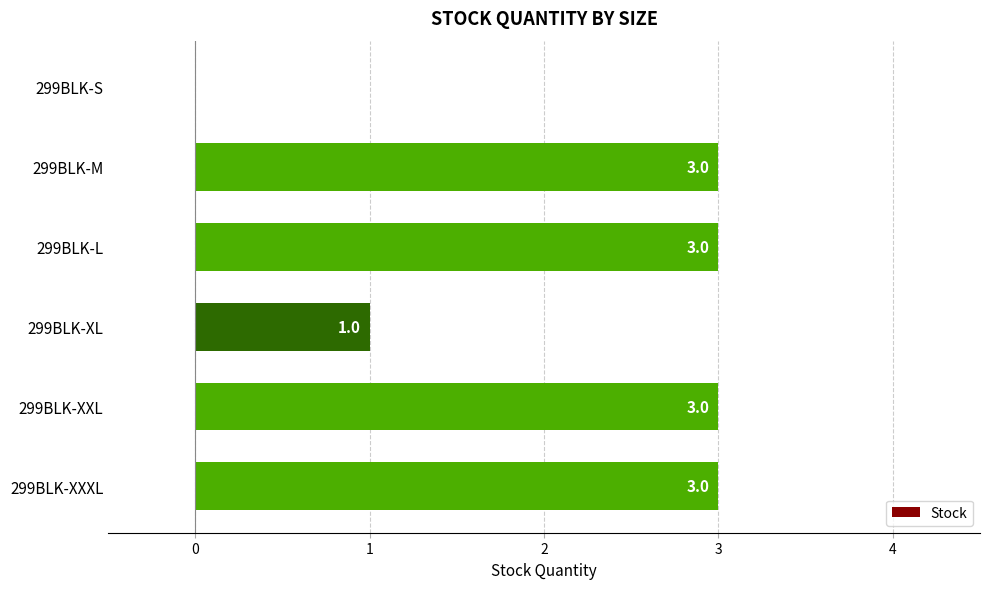

What is the greatest value displayed?

3